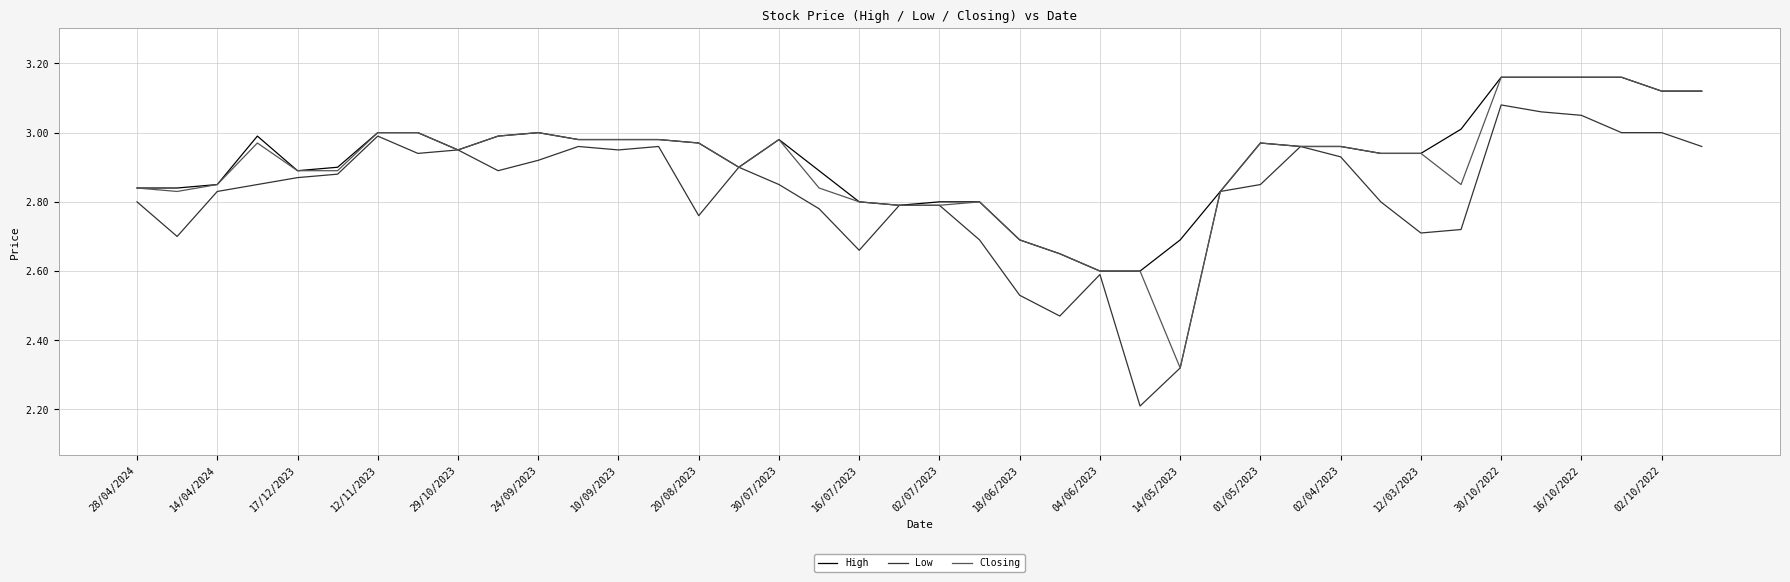

Which series has the largest total across all categories?

High